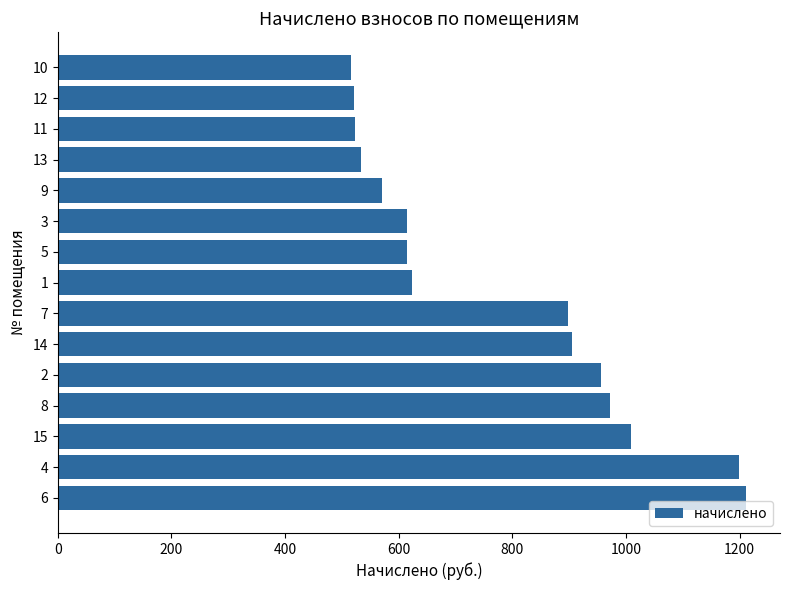

What is the change in value from 7 to 11?

-375.3